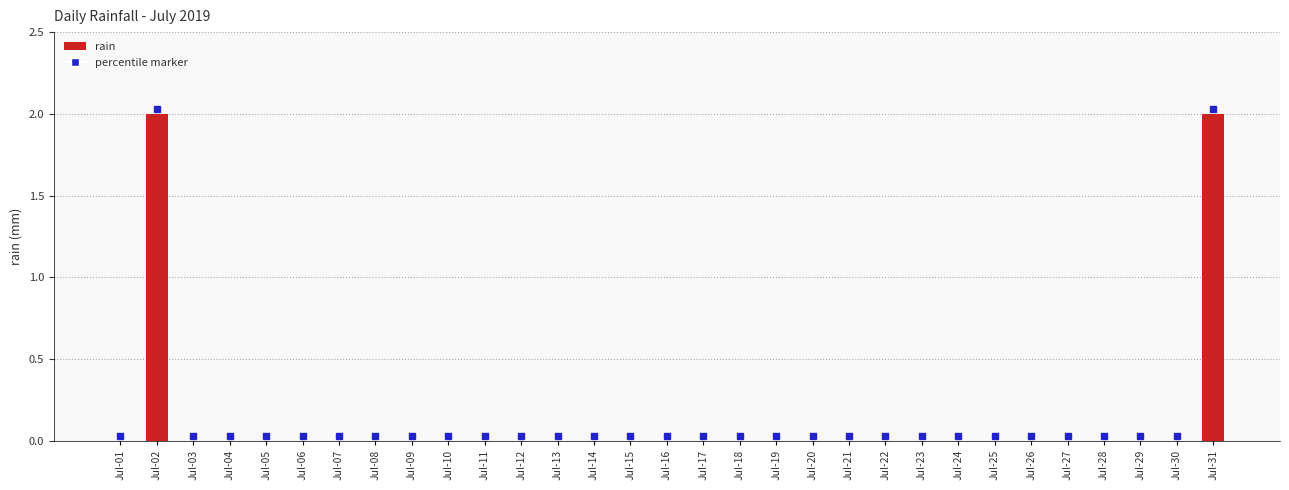

What is the sum of all values?

4